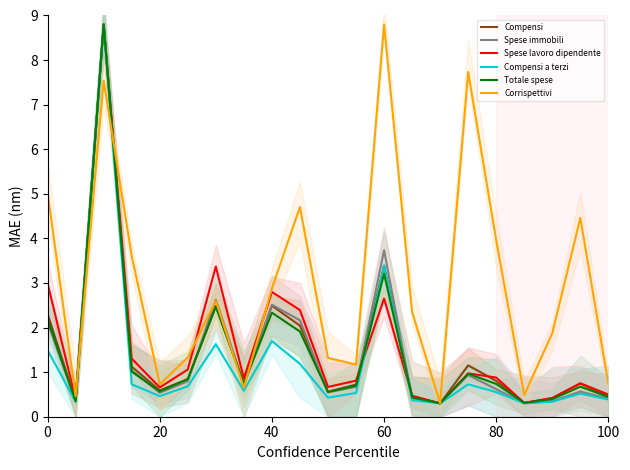

What is the lowest value of the Totale spese series?

0.3